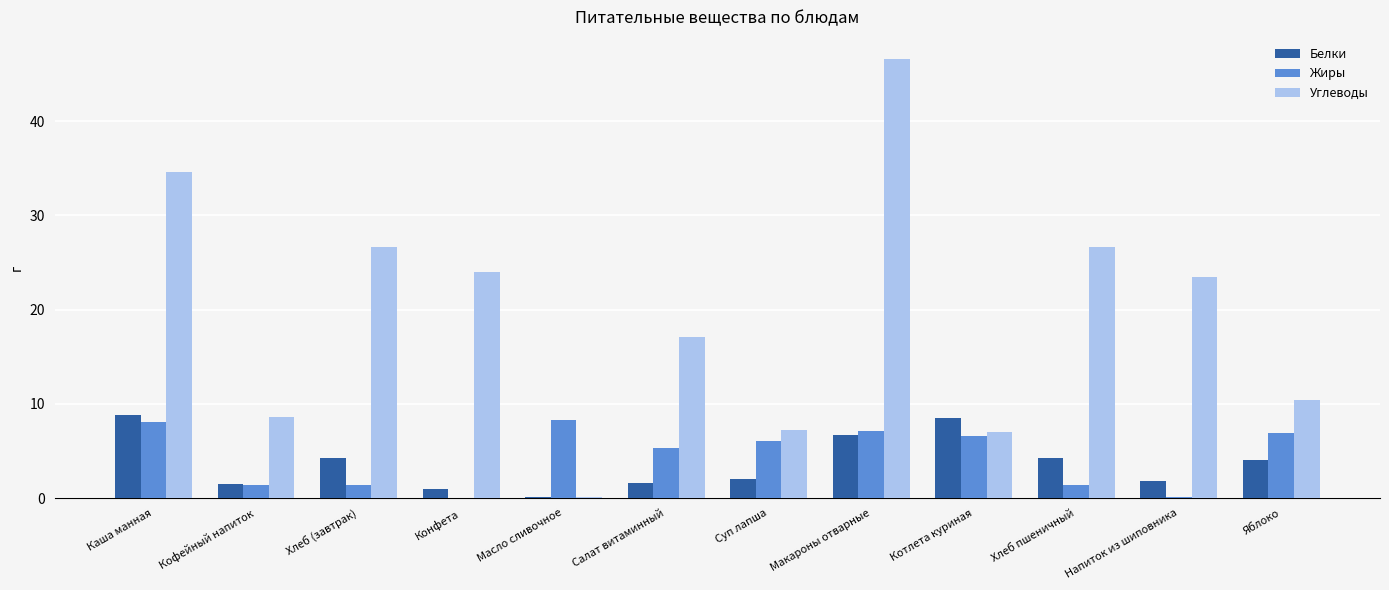

Between Хлеб (завтрак) and Макароны отварные, which series saw the biggest shift?

Углеводы